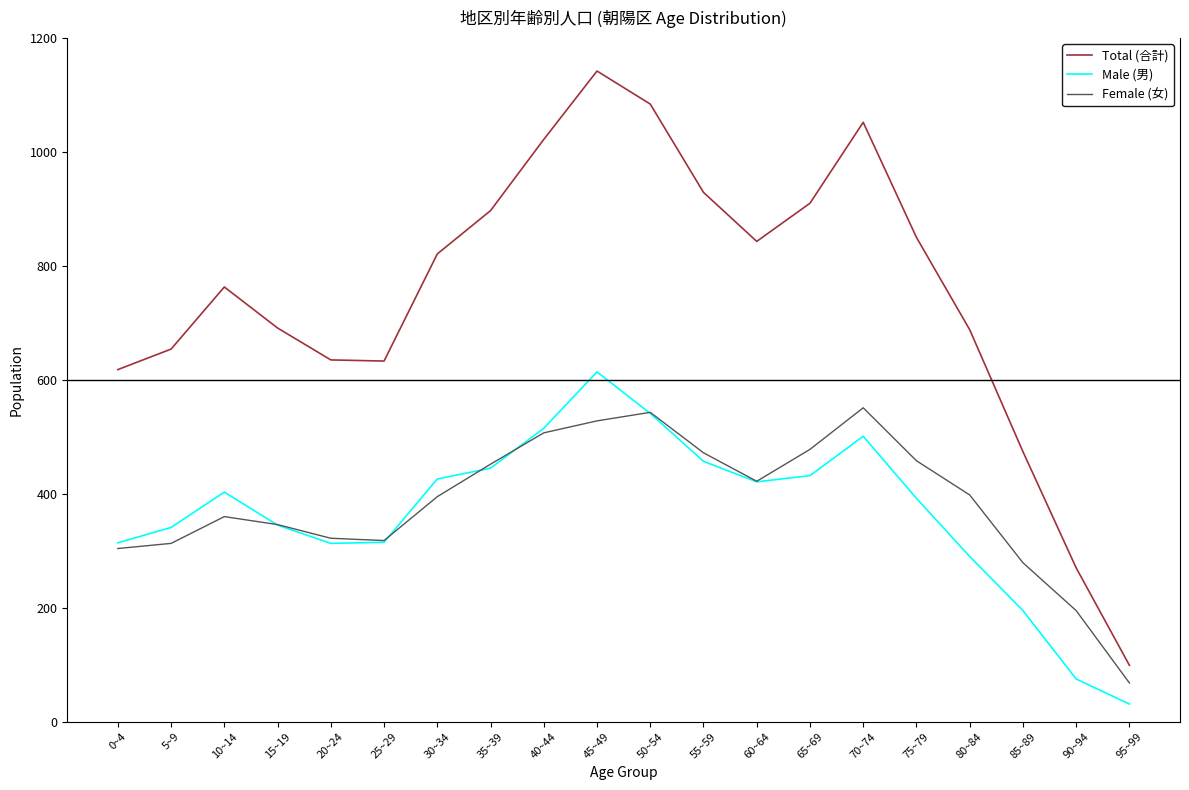

At which label does Male (男) reach its peak?

45~49